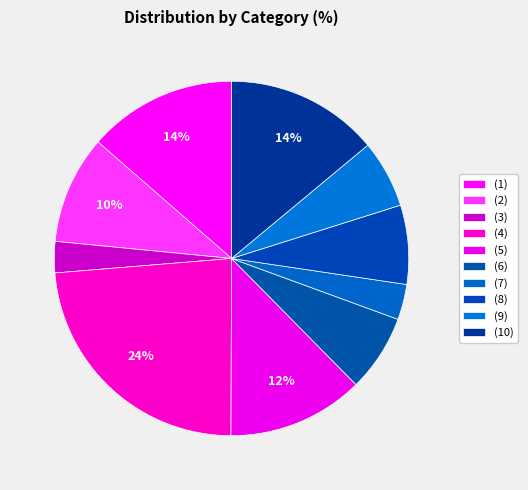

Is there any slice that represents more than half of the pie?

No